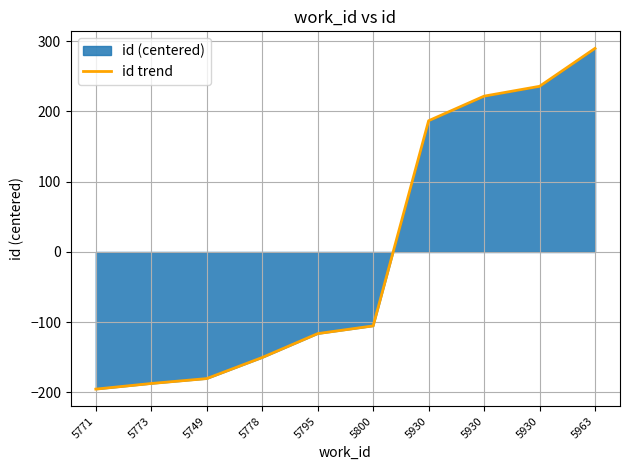

Which has a higher value, 5930 or 5771?

5930